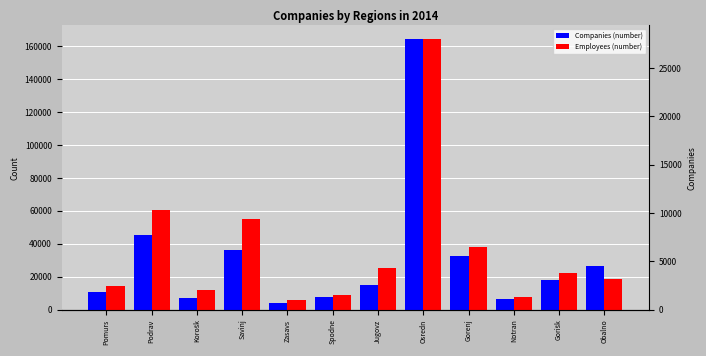

What is the difference between the Employees (number) values at Savinj and Spodne?

45624.0